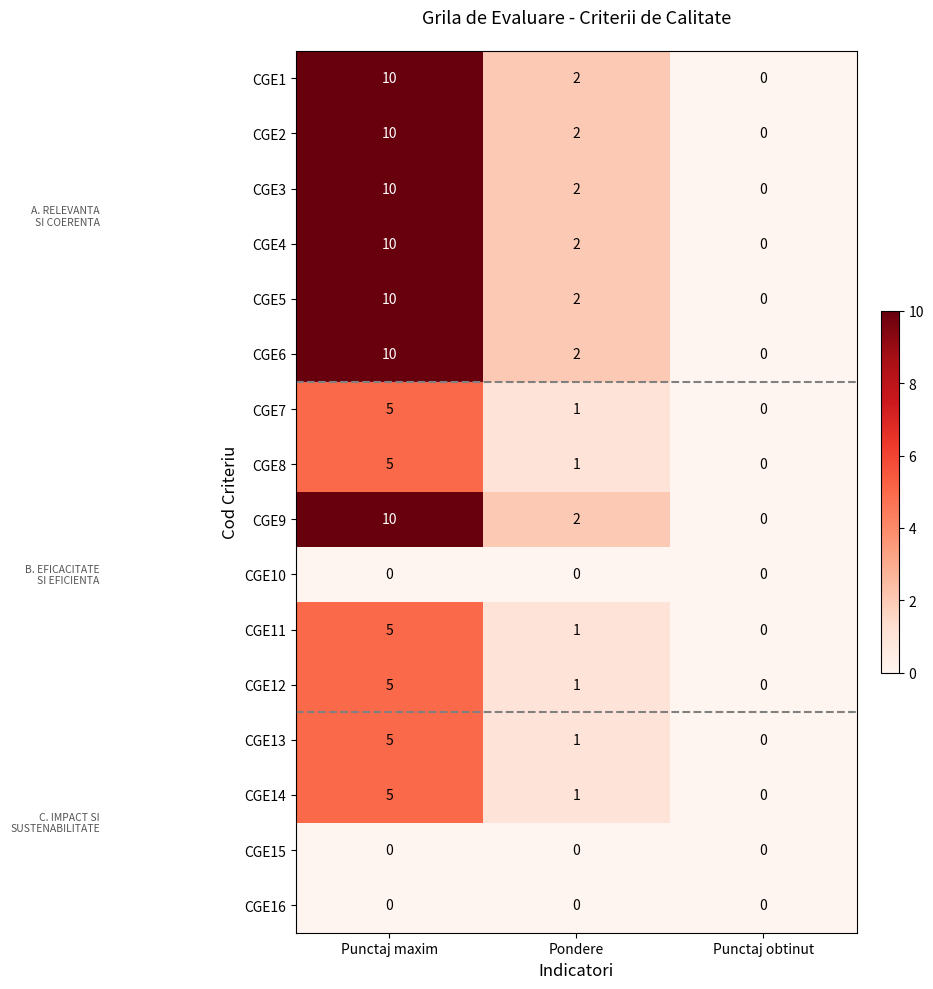

How many categories are shown in the chart?

3